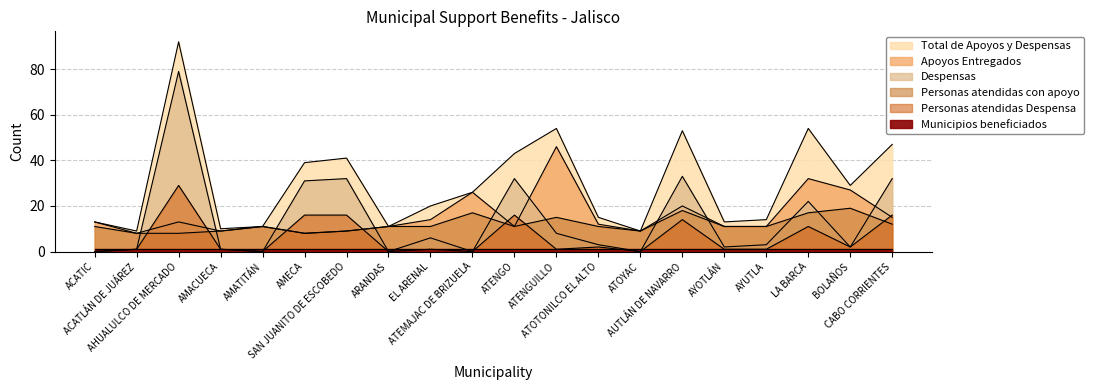

The Total de Apoyos y Despensas series shows 69 at SAN JUANITO DE ESCOBEDO. True or false?

False